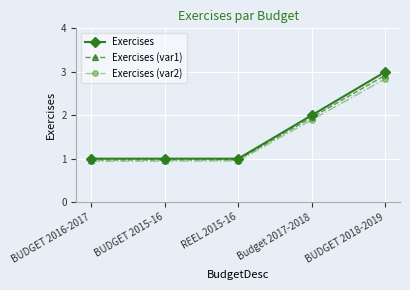

What is the sum of the Exercises values at BUDGET 2016-2017 and BUDGET 2018-2019?

4.0